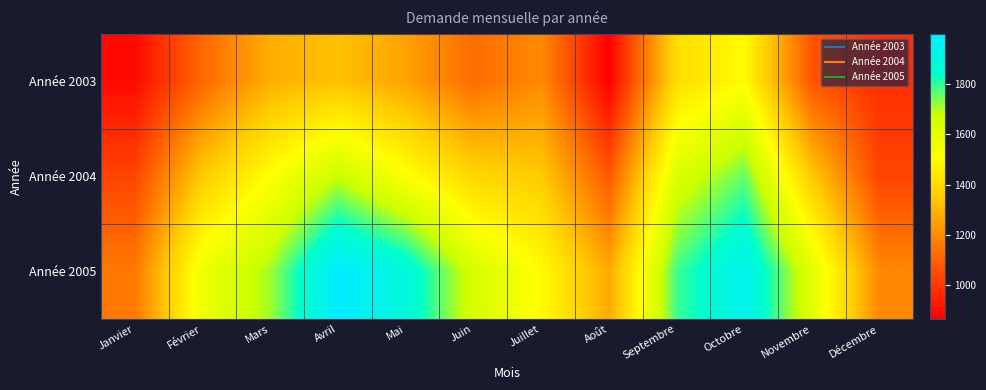

Reading right to left, what are all the values shown in this chart?

Année 2003: Décembre=979	Novembre=1068	Octobre=1503	Septembre=1406	Août=867	Juillet=1197	Juin=1125	Mai=1253	Avril=1328	Mars=1280	Février=1114	Janvier=892
Année 2004: Décembre=1031	Novembre=1346	Octobre=1756	Septembre=1623	Août=1075	Juillet=1351	Juin=1386	Mai=1523	Avril=1670	Mars=1512	Février=1353	Janvier=1031
Année 2005: Décembre=1190	Novembre=1606	Octobre=1941	Septembre=1786	Août=1271	Juillet=1504	Juin=1639	Mai=1891	Avril=1998	Mars=1709	Février=1567	Janvier=1154